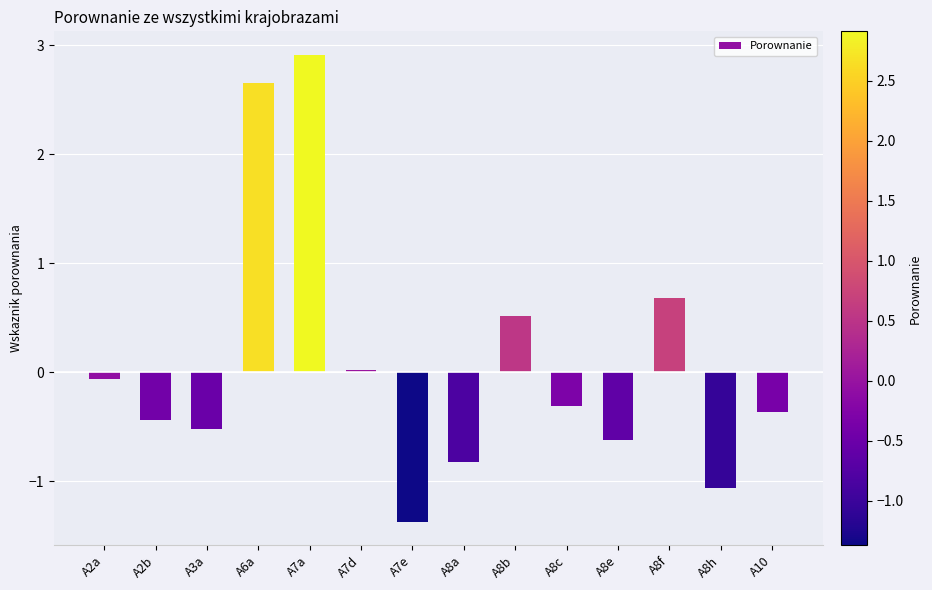

What is the difference between the maximum and minimum values?

4.3